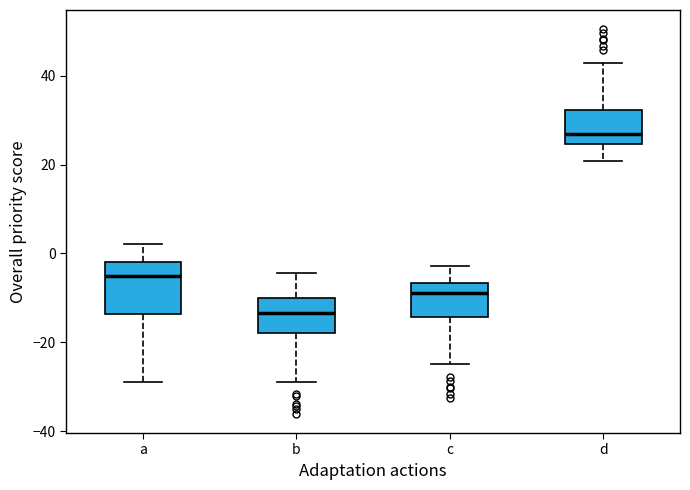

Which box is the tallest, from its lower edge to its upper edge?

a